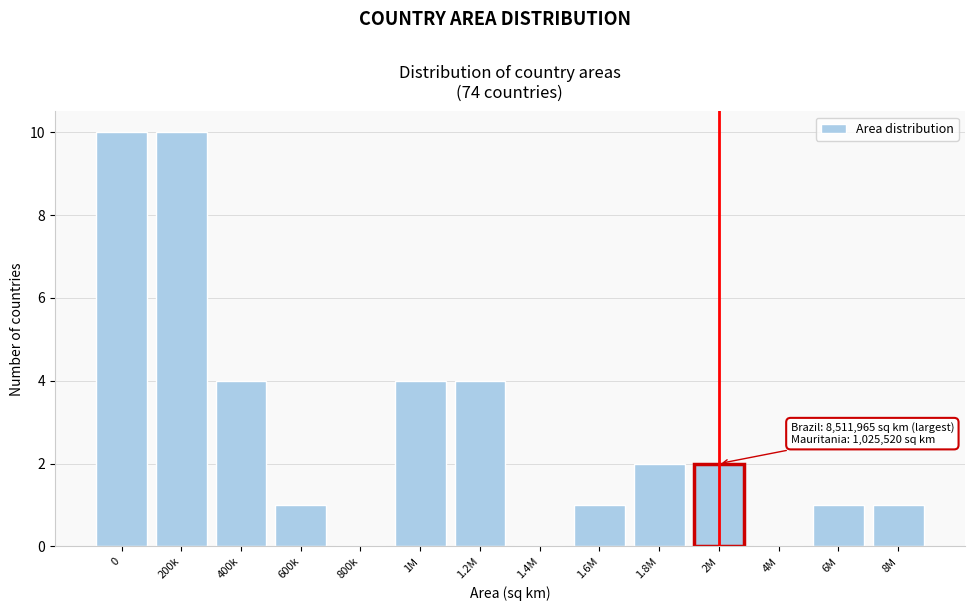

Reading right to left, transcribe all the data shown in this chart.

8M=1	6M=1	4M=0	2M=2	1.8M=2	1.6M=1	1.4M=0	1.2M=4	1M=4	800k=0	600k=1	400k=4	200k=10	0=10